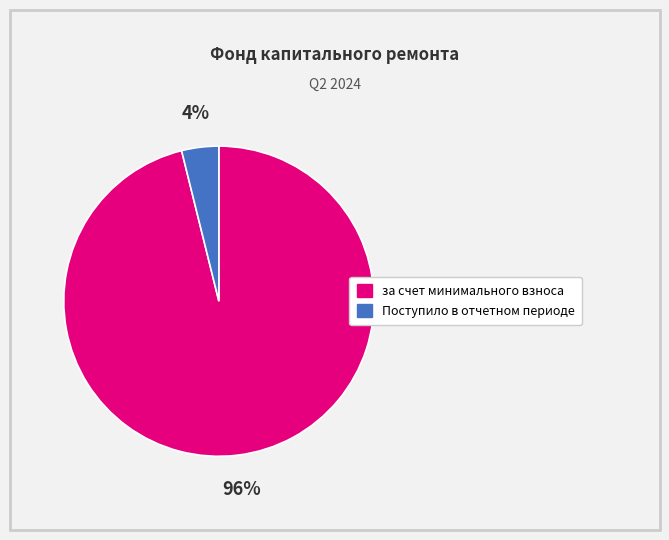

How many slices are in this pie chart?

2